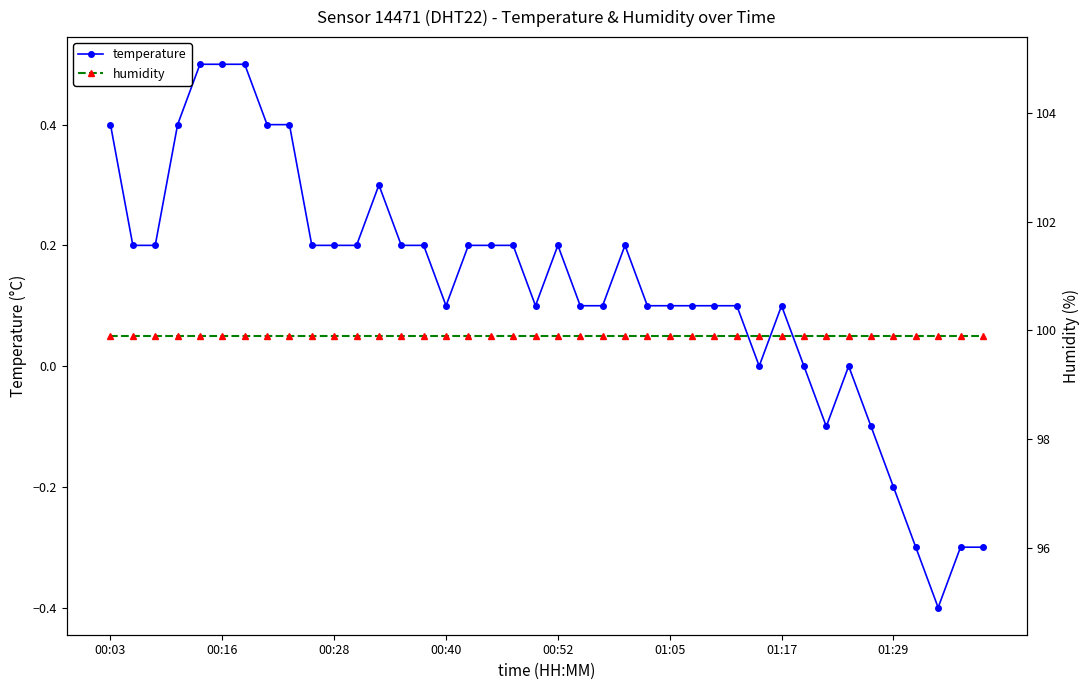

What is the minimum value for humidity?

99.9